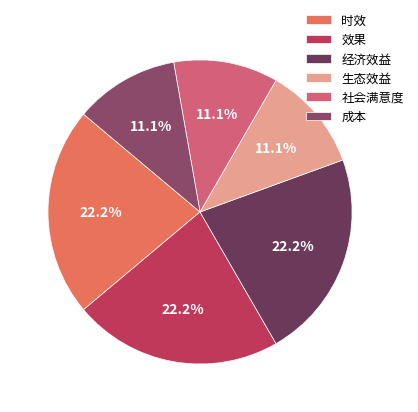

To the nearest percent, what portion does 社会满意度 represent?

11%